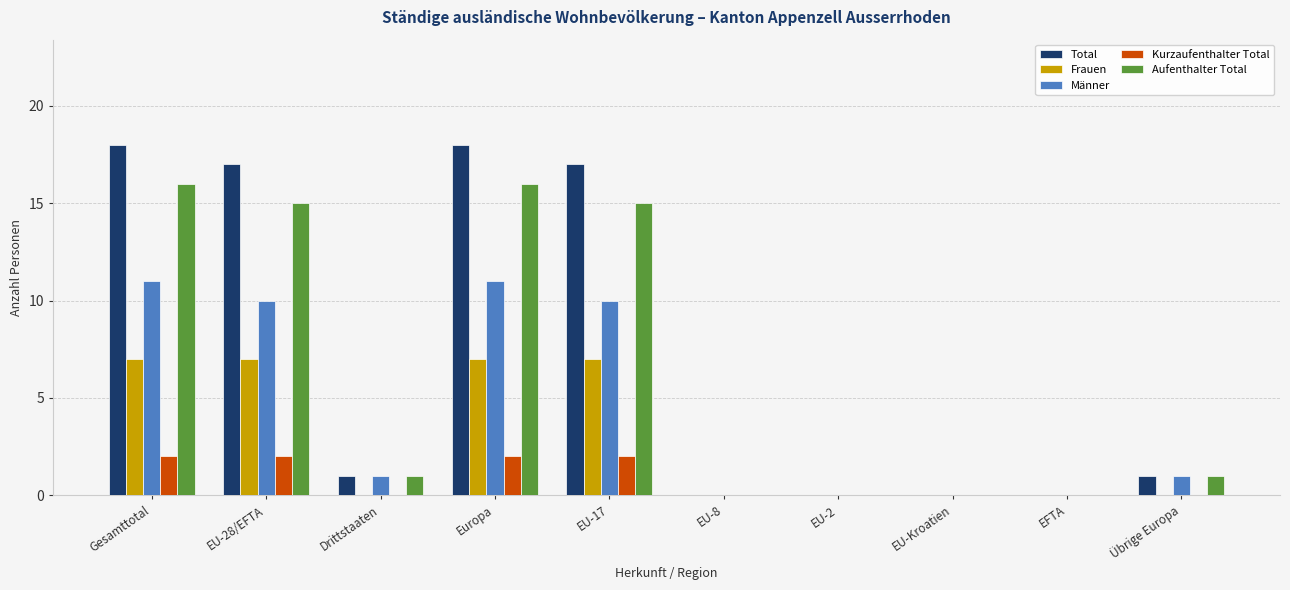

How many groups of bars are there?

10